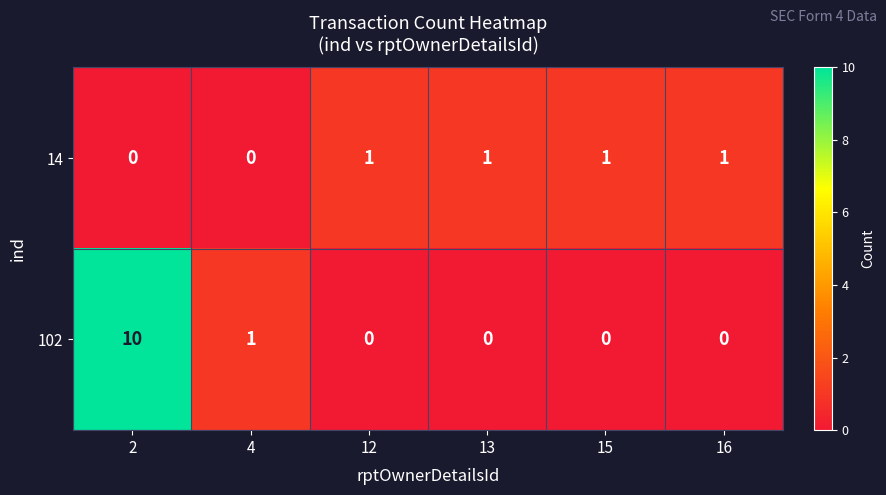

What is the difference between the maximum and minimum values in the 102 series?

10